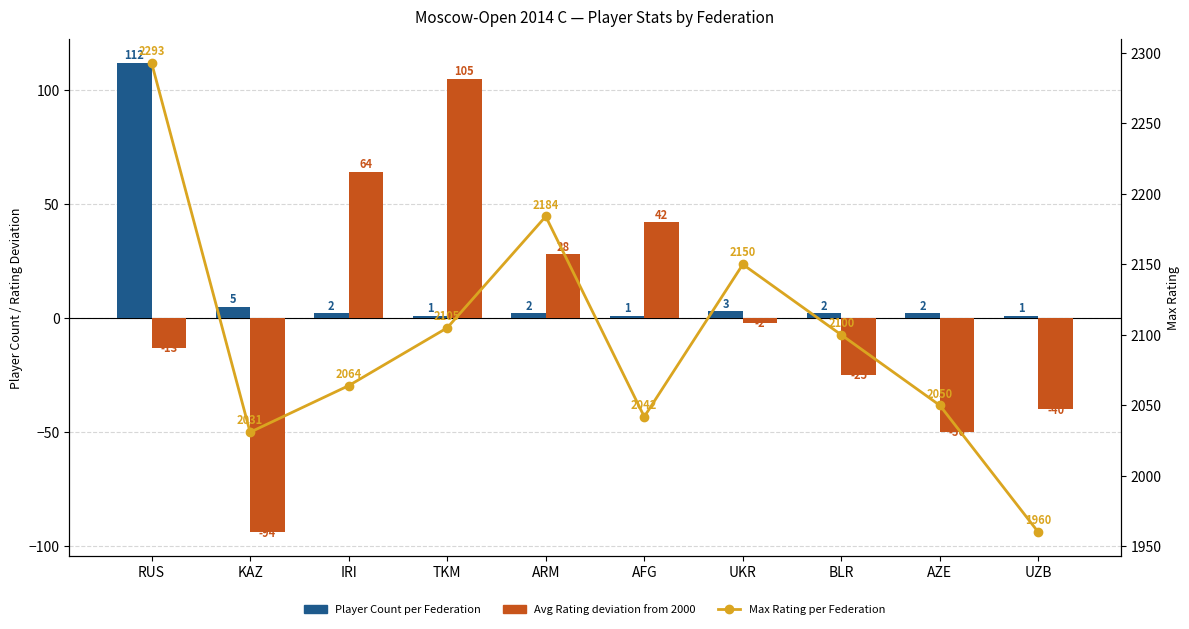

Rank the series by their maximum value, from highest to lowest.

Max Rating per Federation, Player Count per Federation, Avg Rating deviation from 2000